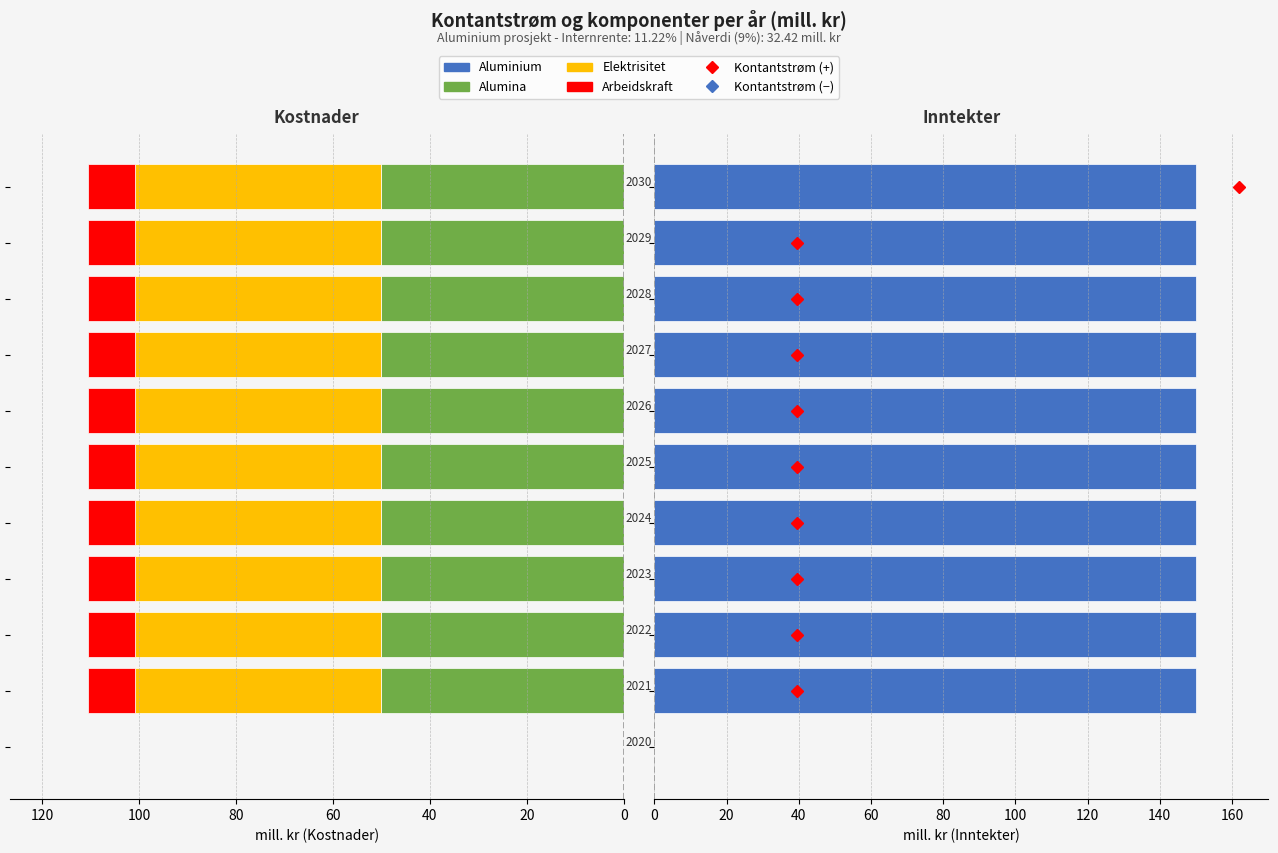

Is it true that Alumina equals 73.5 at 10?

False